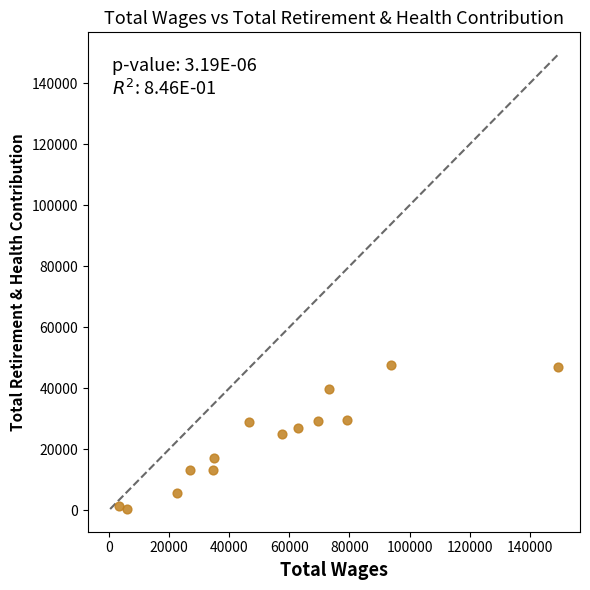

What is the range of Y values (max minus min)?

47200